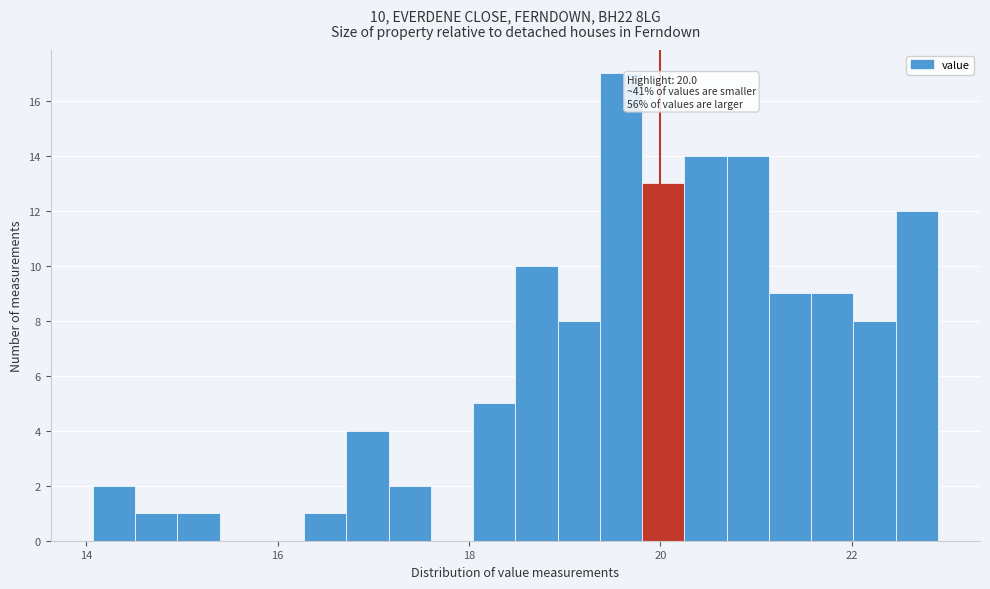

Around what value on the x-axis is the tallest bar? Give the approximate position of its centre, as read against the axis.

19.6